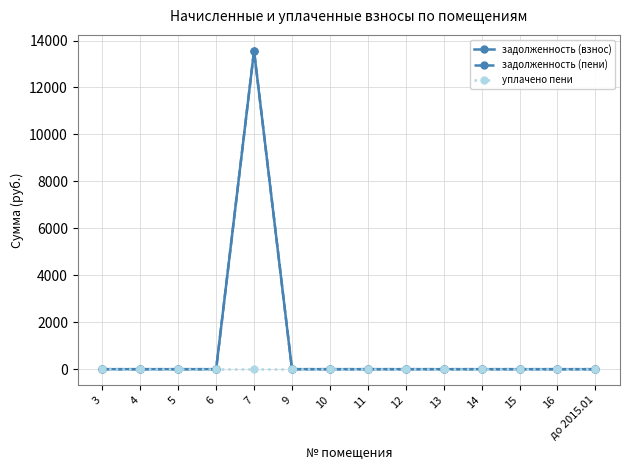

Which series has the widest spread of values?

задолженность (взнос)